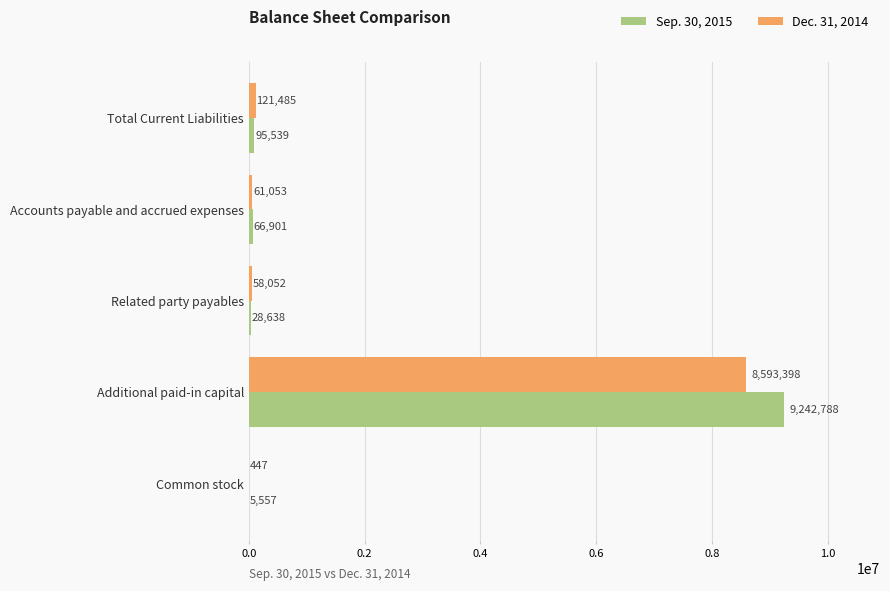

At which category is the sum across all series the highest?

Additional paid-in capital